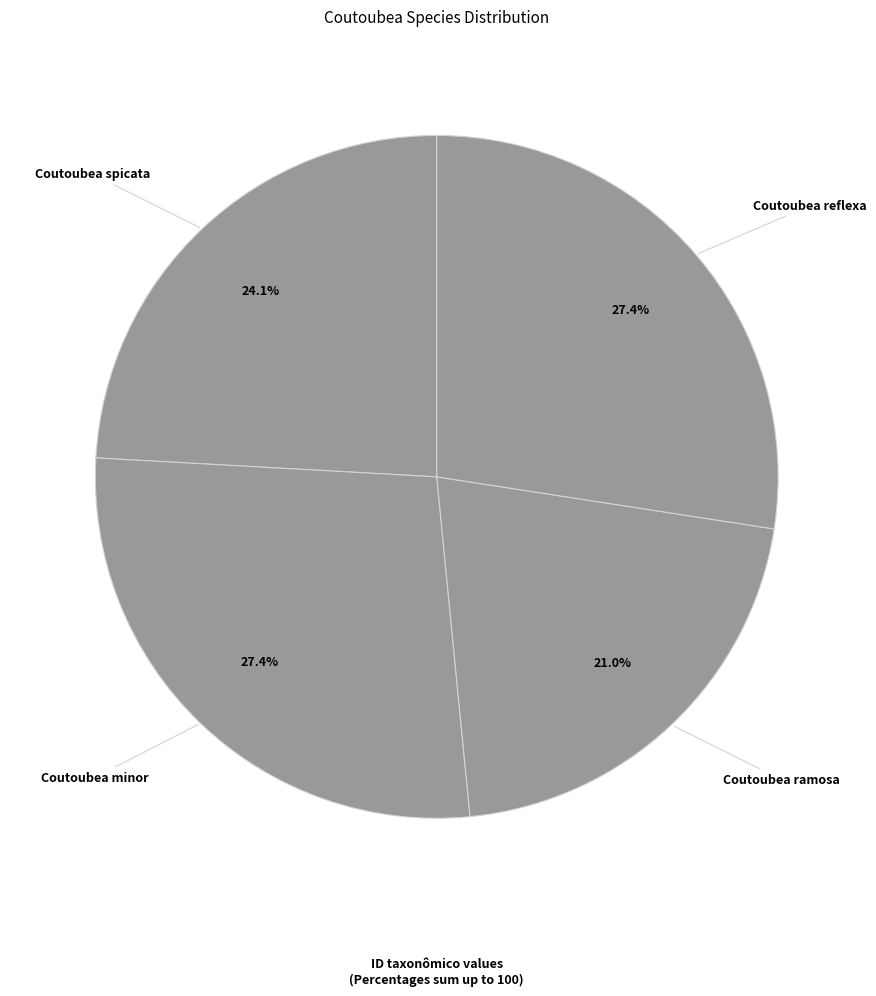

To the nearest percent, what is the difference between the Coutoubea reflexa and Coutoubea spicata slice percentages?

3%